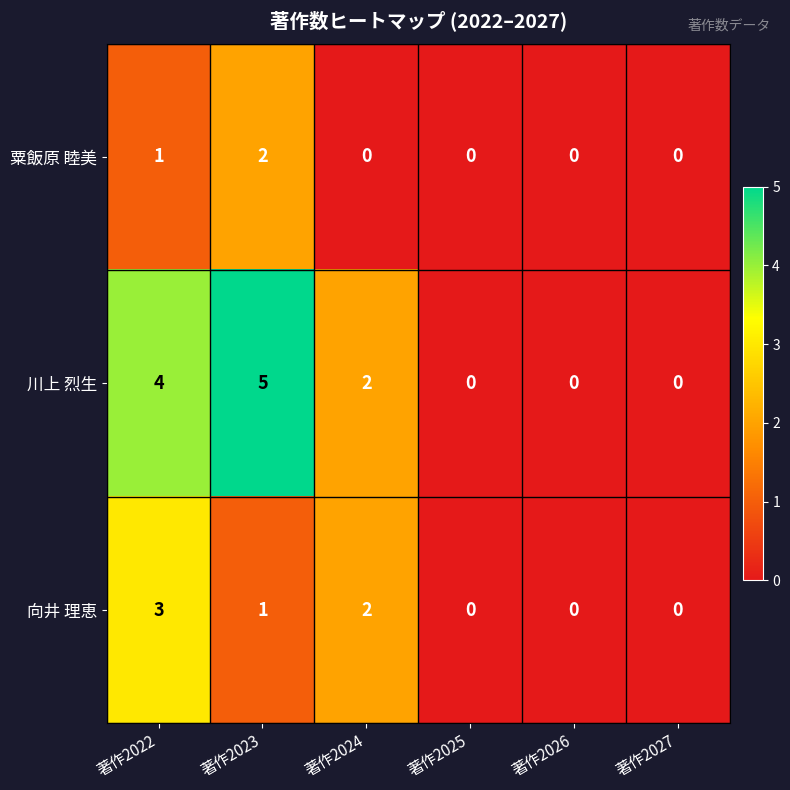

Which series has the largest total across all categories?

川上 烈生